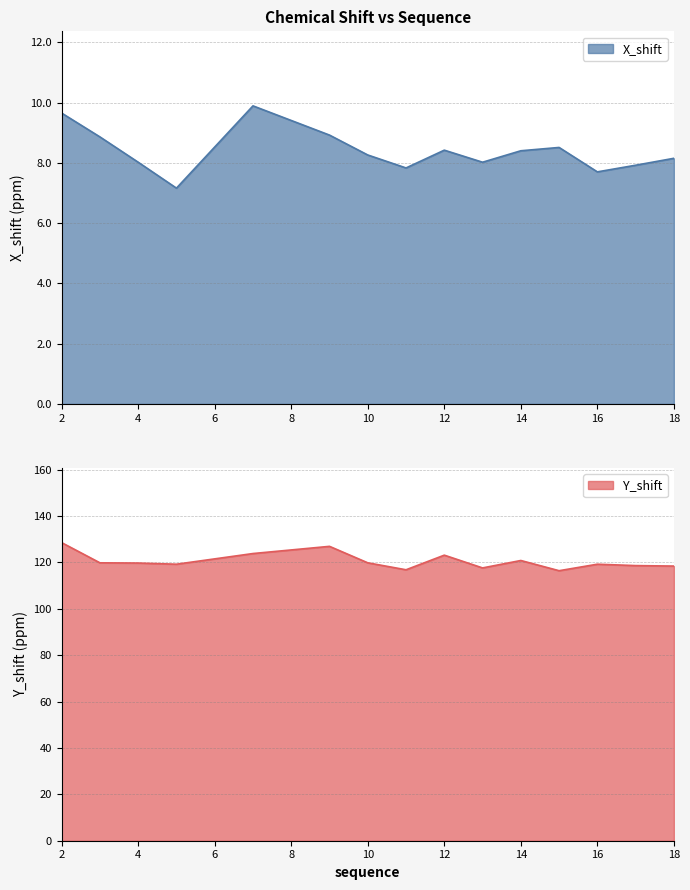

True or false: Y_shift and X_shift intersect in this chart.

False